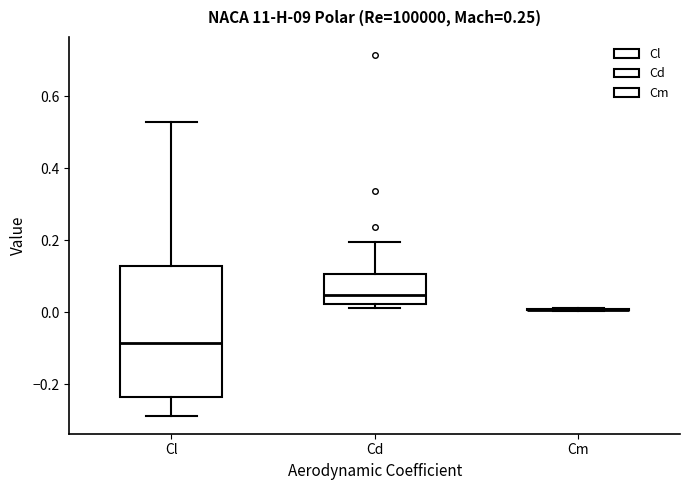

Where does the median line of the box for Cd sit on the y-axis? The values are not printed on the chart, so give them approximately, as read against the axis.

0.04